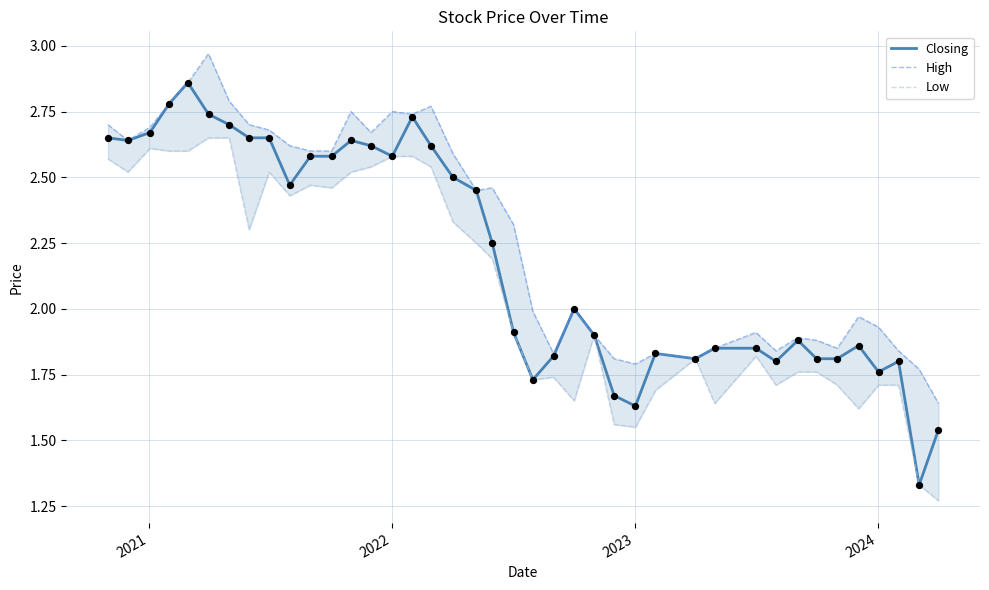

Which series has the largest total across all categories?

High